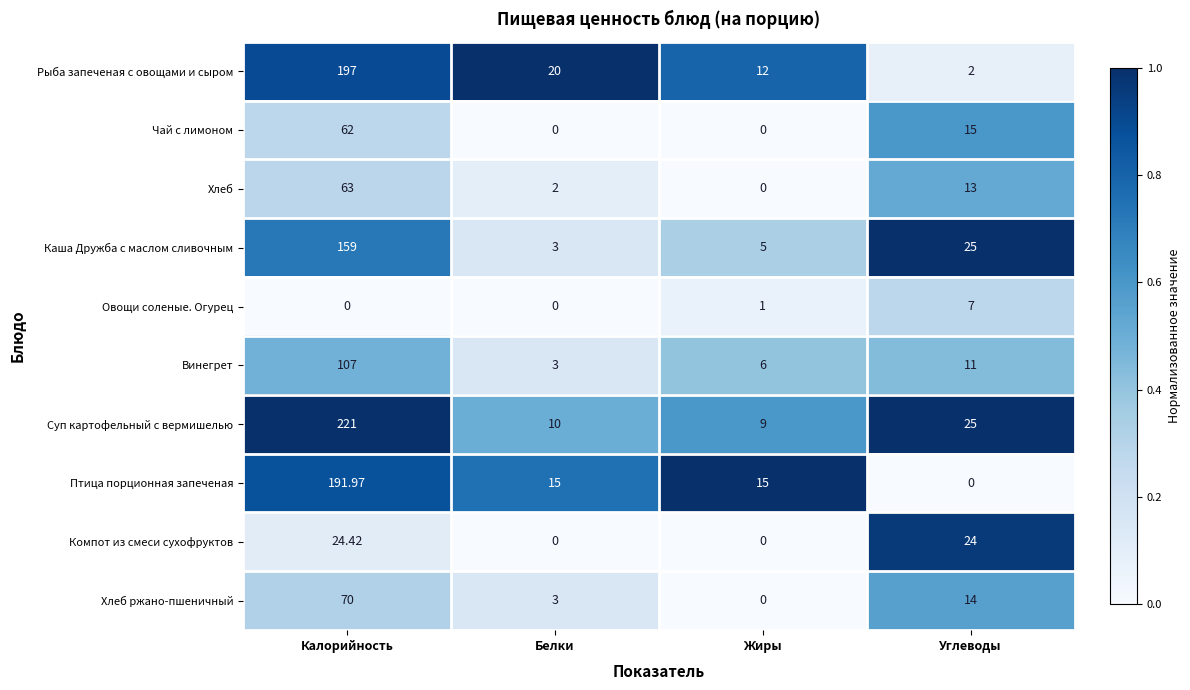

List the series in order of their peak value, lowest first.

Овощи соленые. Огурец, Компот из смеси сухофруктов, Чай с лимоном, Хлеб, Хлеб ржано-пшеничный, Винегрет, Каша Дружба с маслом сливочным, Птица порционная запеченая, Рыба запеченая с овощами и сыром, Суп картофельный с вермишелью